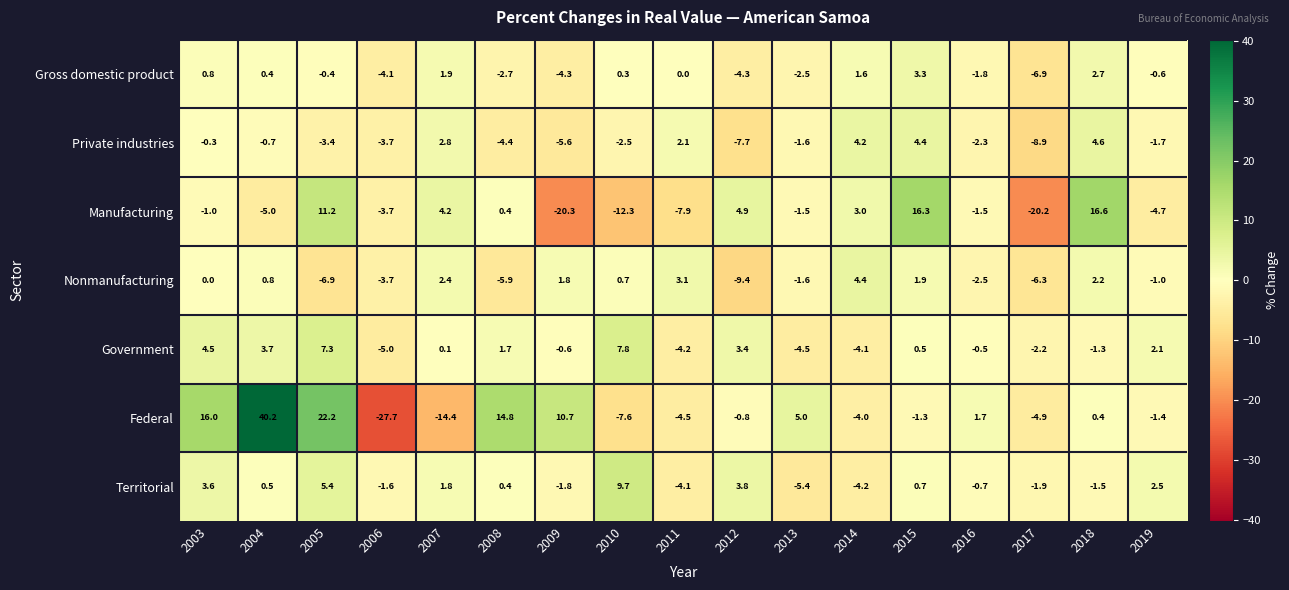

Which category has the lowest value across all series?

2006